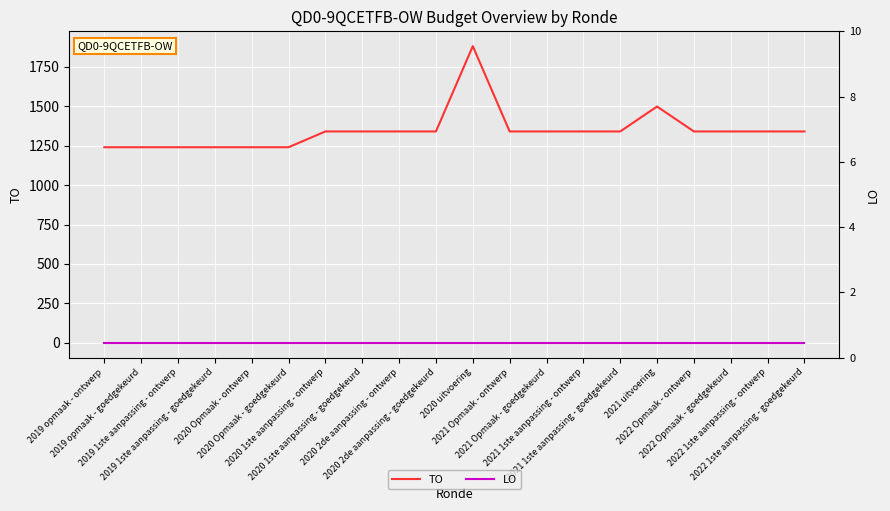

What value does the TO series have at 2020 1ste aanpassing - goedgekeurd?

1340